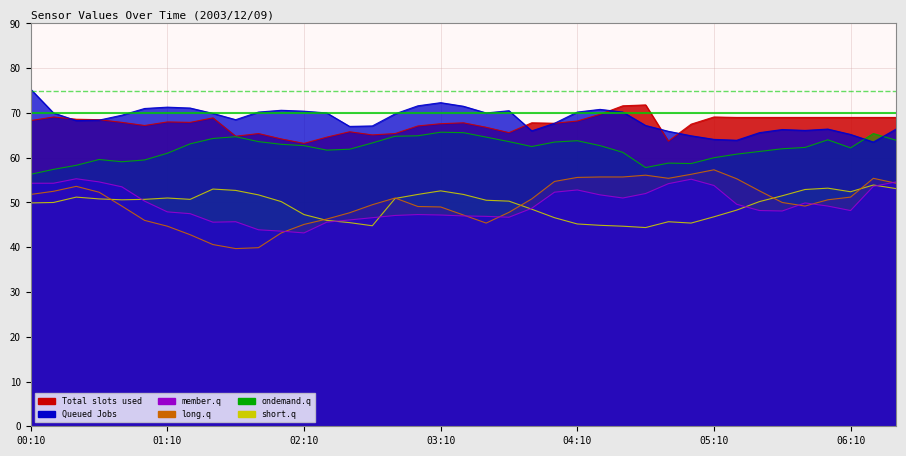

Where is 8.990 nearest to the value 49?

2003/12/09 03:50